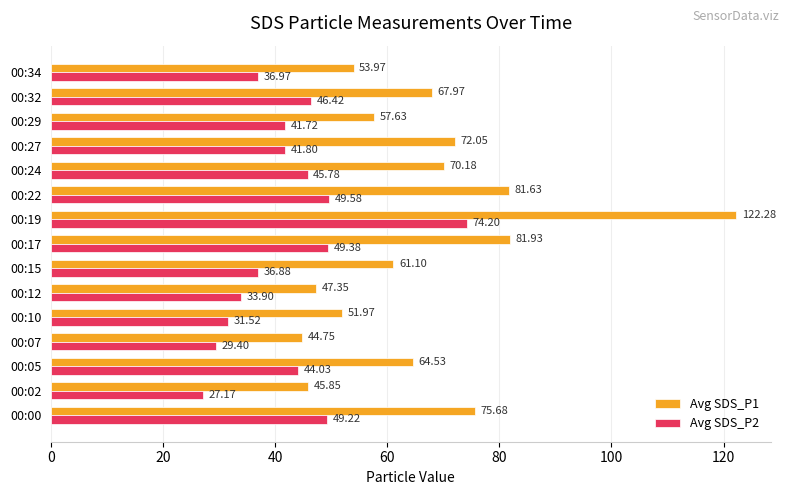

At which category is the sum across all series the highest?

00:19